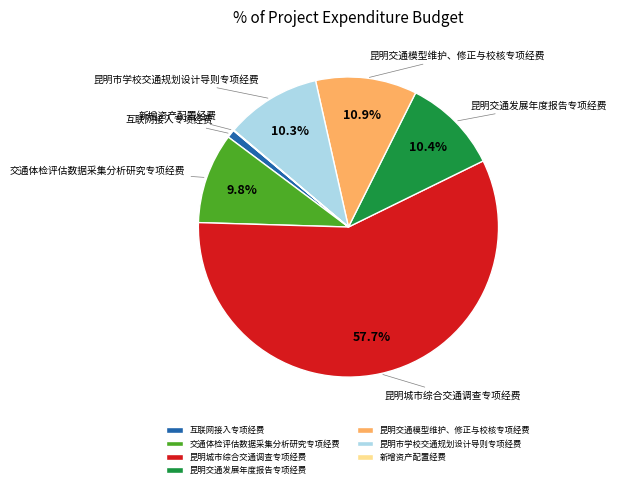

To the nearest percent, what percentage of the pie is 交通体检评估数据采集分析研究专项经费?

10%